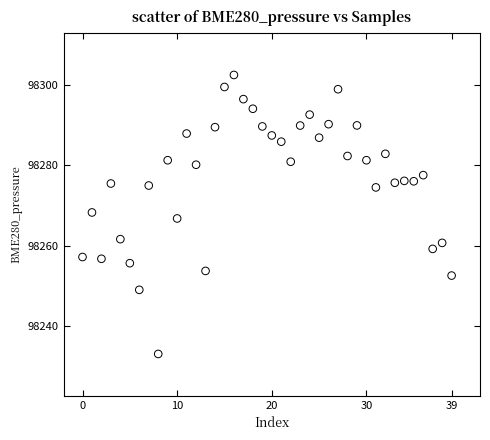

What is the range of Y values (max minus min)?

69.6